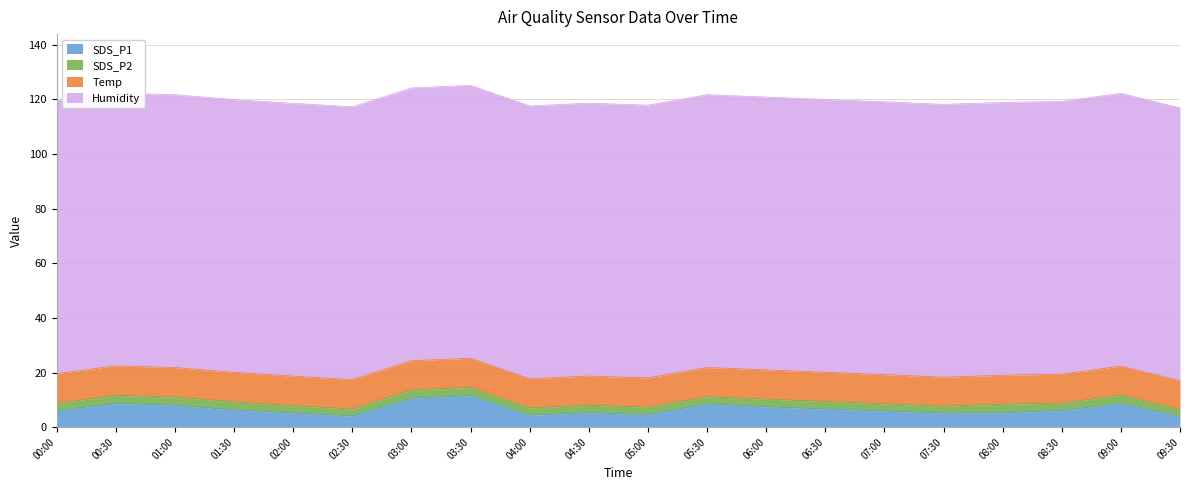

Which series has the largest total across all categories?

Humidity